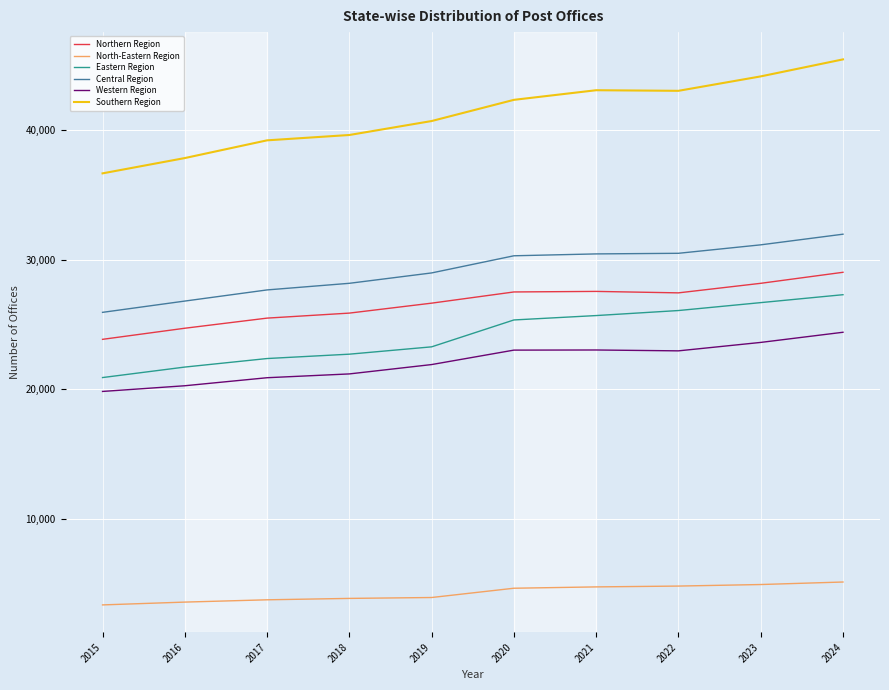

At how many categories does at least one series exceed 43711?

2